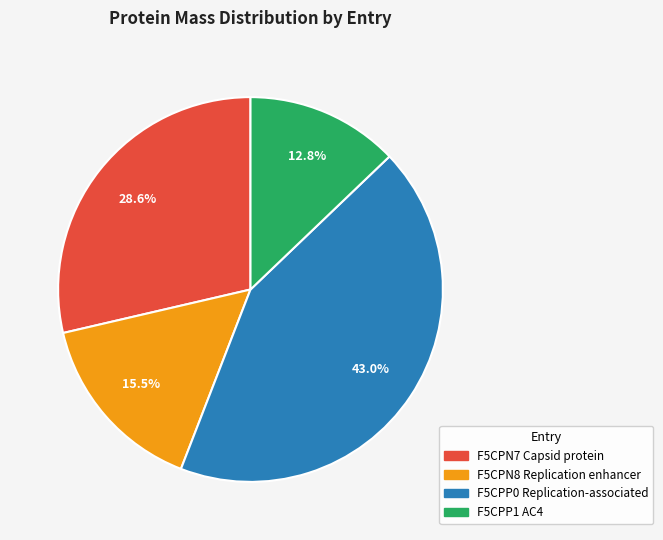

Count the number of slices in the pie.

4